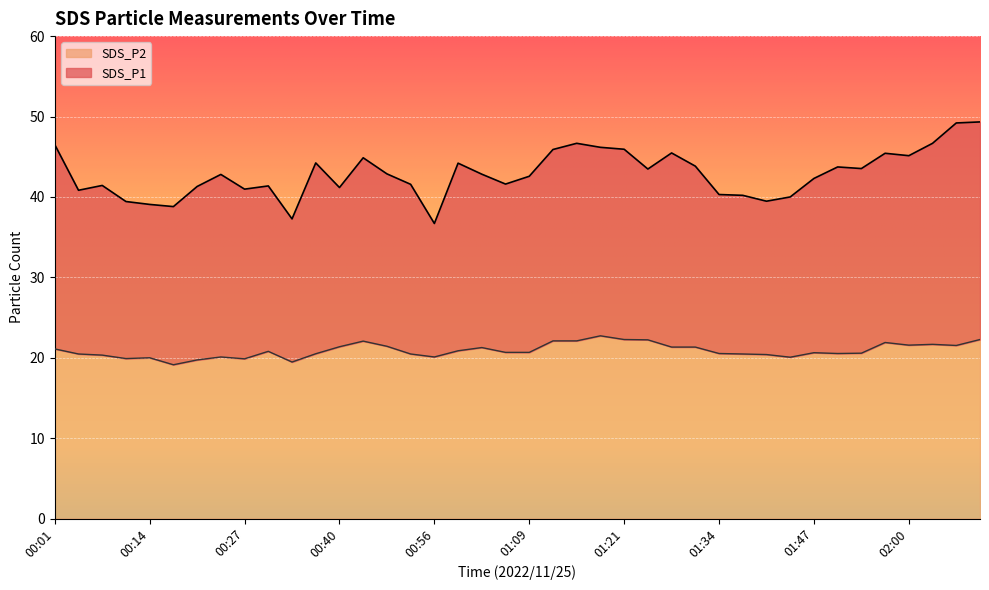

What is the sum of the SDS_P2 values at 00:24 and 00:50?

41.5